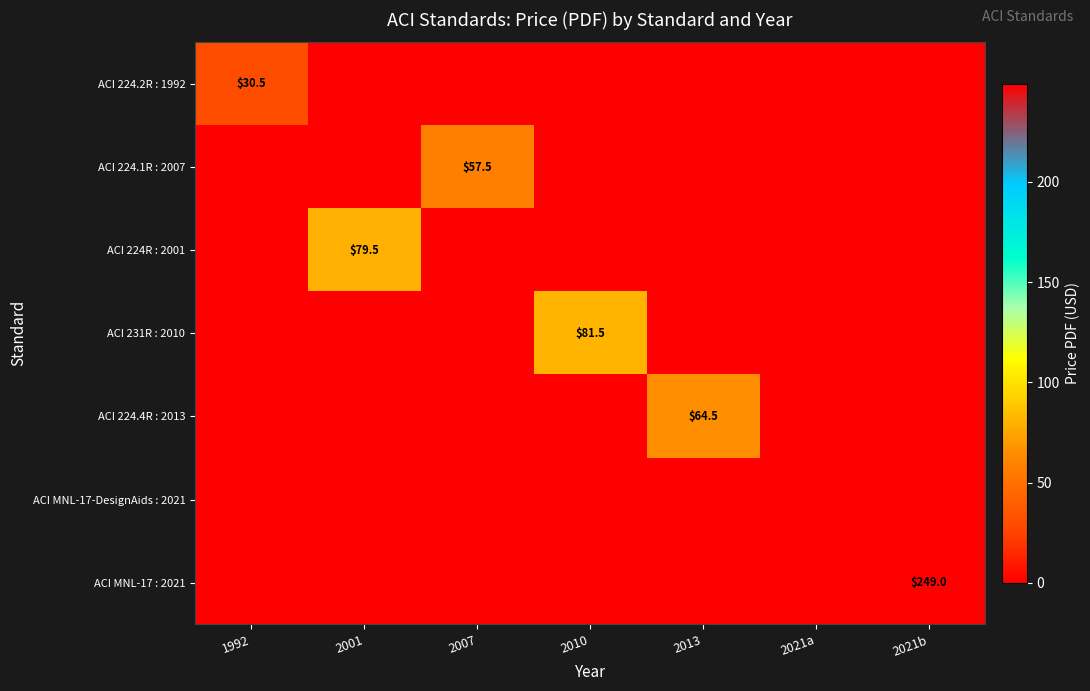

The value of ACI 224.1R : 2007 at 2007 is 92.7. True or false?

False